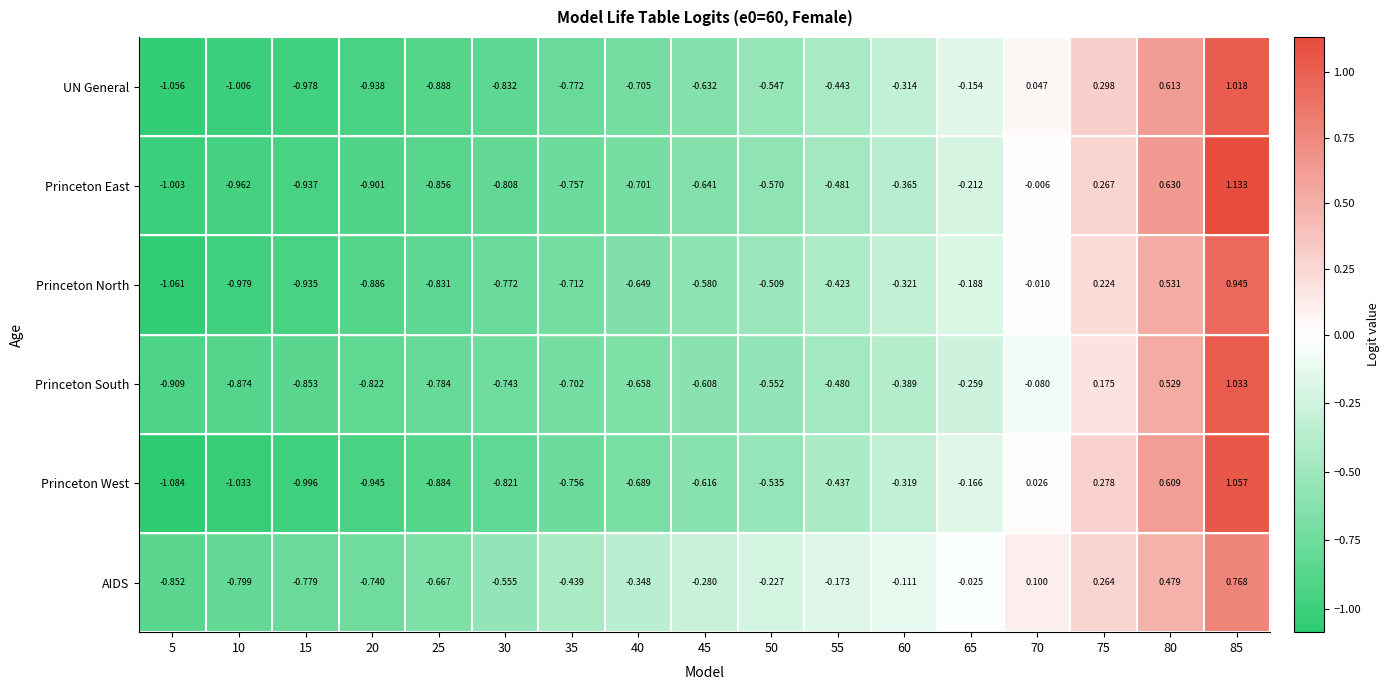

List the series in order of their peak value, lowest first.

AIDS, Princeton North, UN General, Princeton South, Princeton West, Princeton East